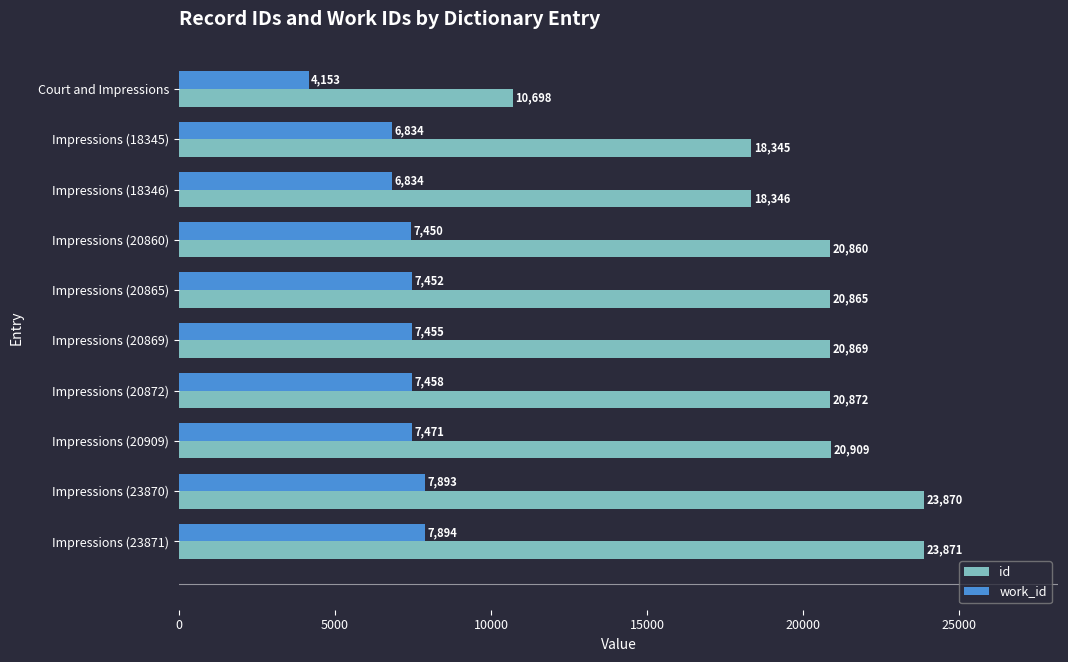

What is the minimum value for work_id?

4153